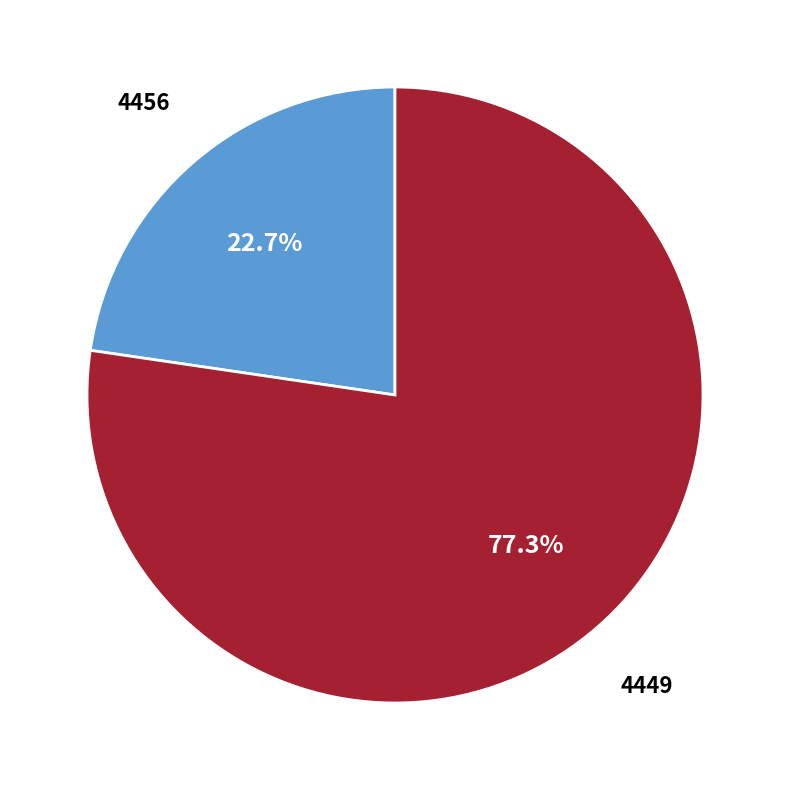

Does 4456 account for over 50% of the chart?

No